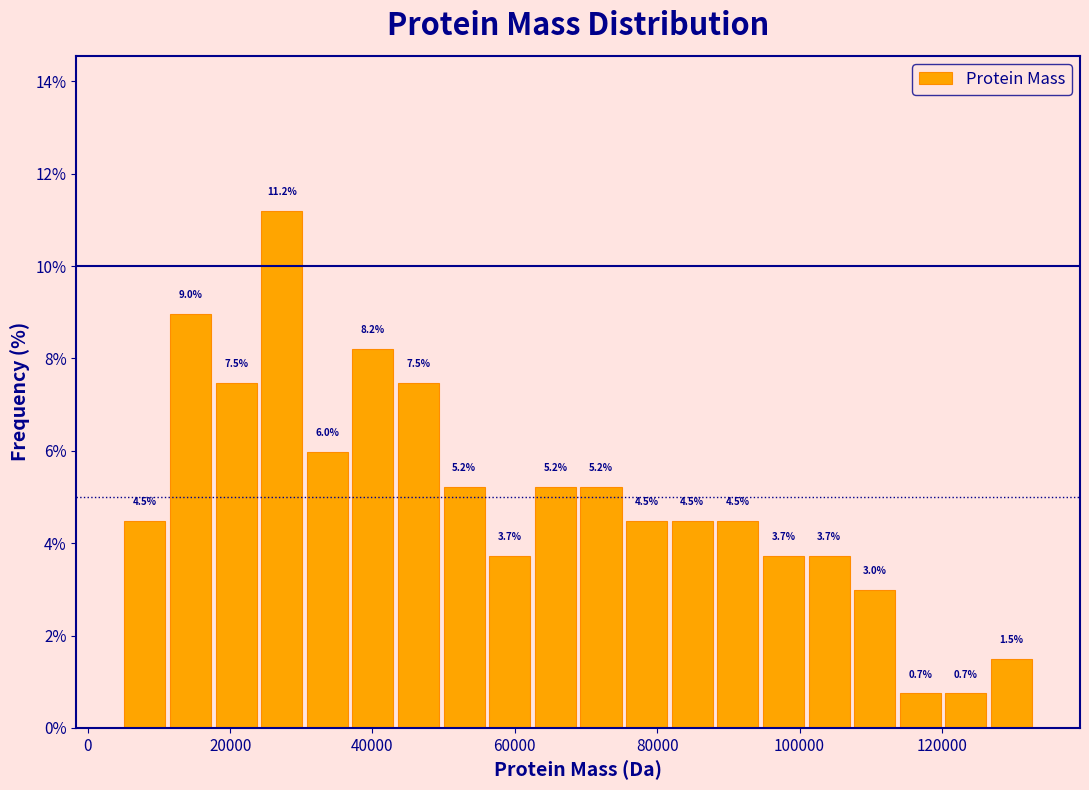

Around what value on the x-axis is the tallest bar? Give the approximate position of its centre, as read against the axis.

28000